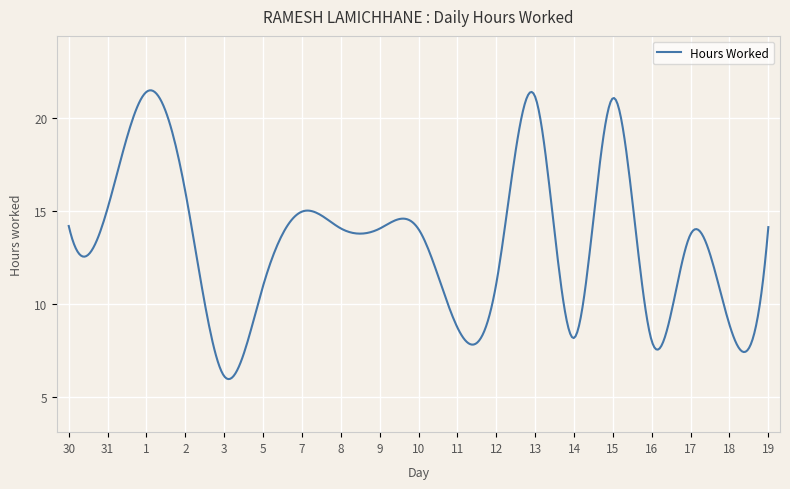

What is the difference between the maximum and minimum values?

15.5